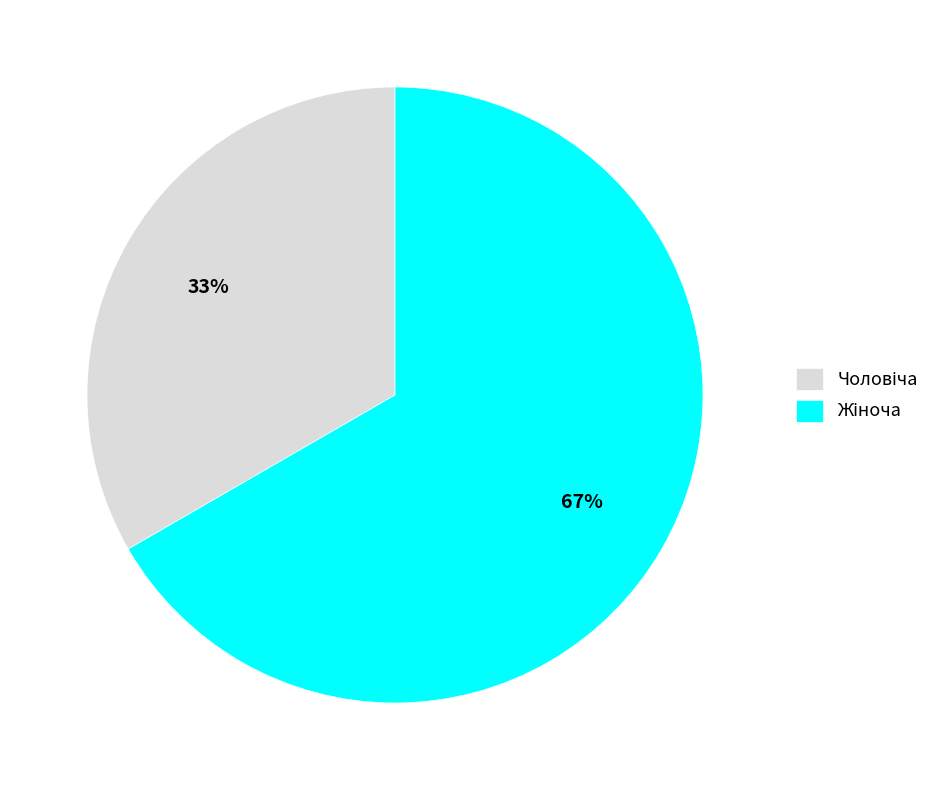

To the nearest percent, what is the average slice percentage?

50%